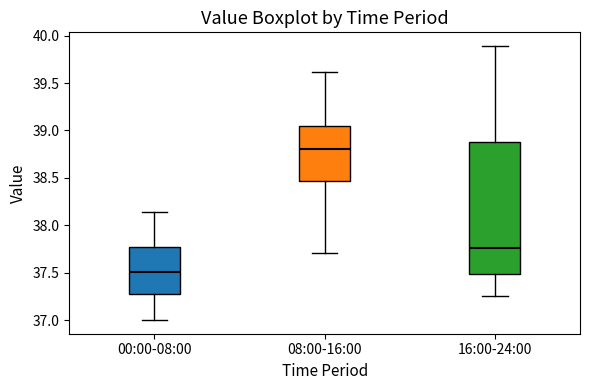

Which box's median line is the highest?

08:00-16:00